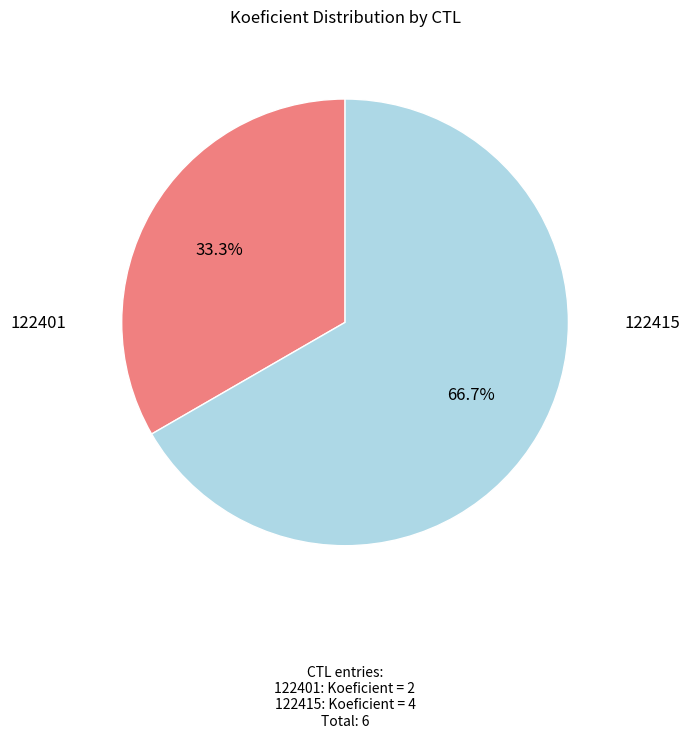

Rank the categories by value from lowest to highest.

122401, 122415